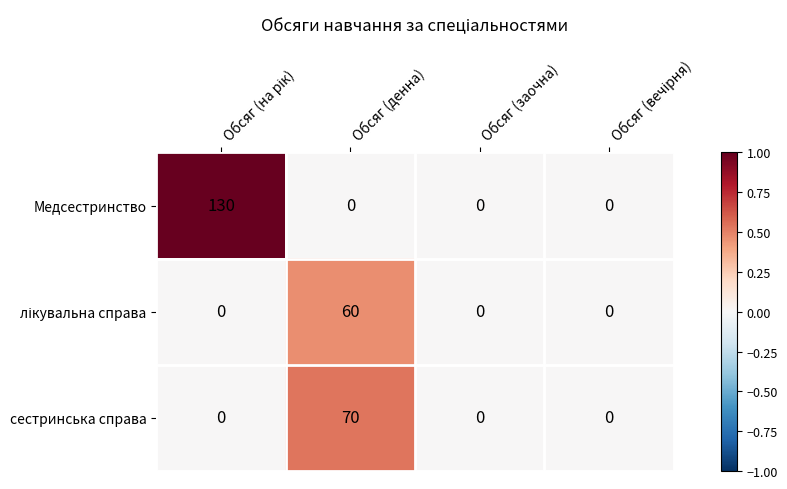

What is the greatest value displayed?

130